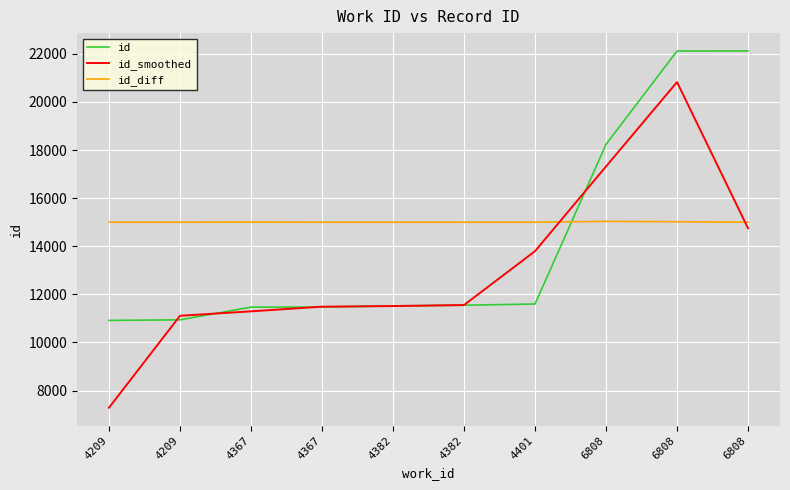

What are all the series names shown in the legend?

id, id_smoothed, id_diff